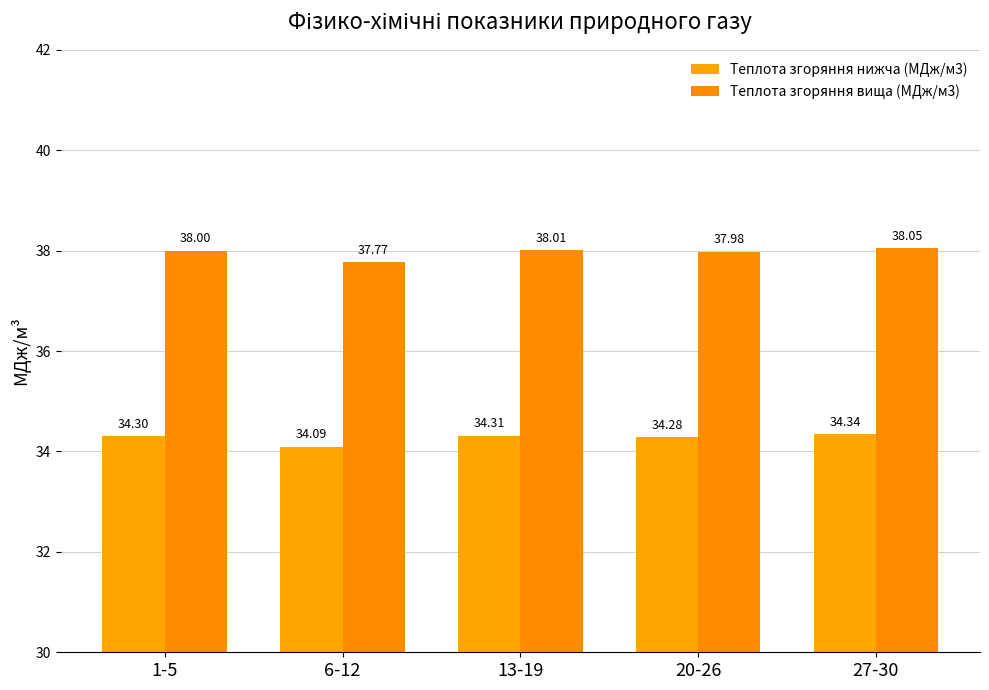

What position from the right is 1-5?

5